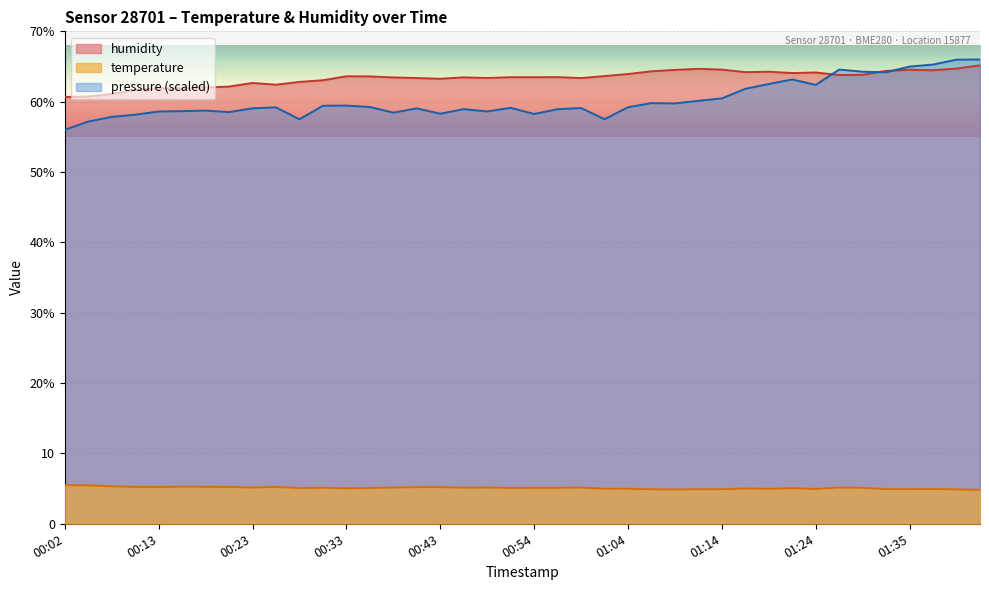

Rank the categories by temperature value from lowest to highest.

01:43, 01:09, 01:40, 01:06, 01:12, 01:14, 01:32, 01:35, 01:37, 01:24, 01:19, 01:01, 01:04, 01:17, 00:33, 01:22, 00:28, 00:36, 00:51, 00:54, 00:56, 01:29, 00:30, 00:46, 00:23, 00:38, 00:48, 00:59, 01:27, 00:41, 00:43, 00:13, 00:10, 00:20, 00:25, 00:18, 00:15, 00:07, 00:05, 00:02